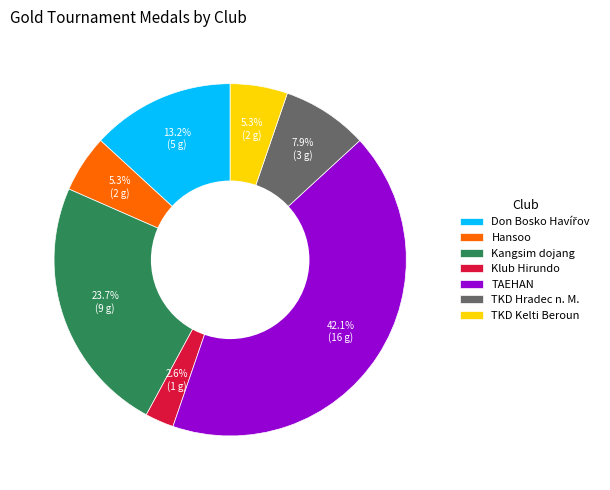

Between TKD Kelti Beroun and TAEHAN, which is larger?

TAEHAN